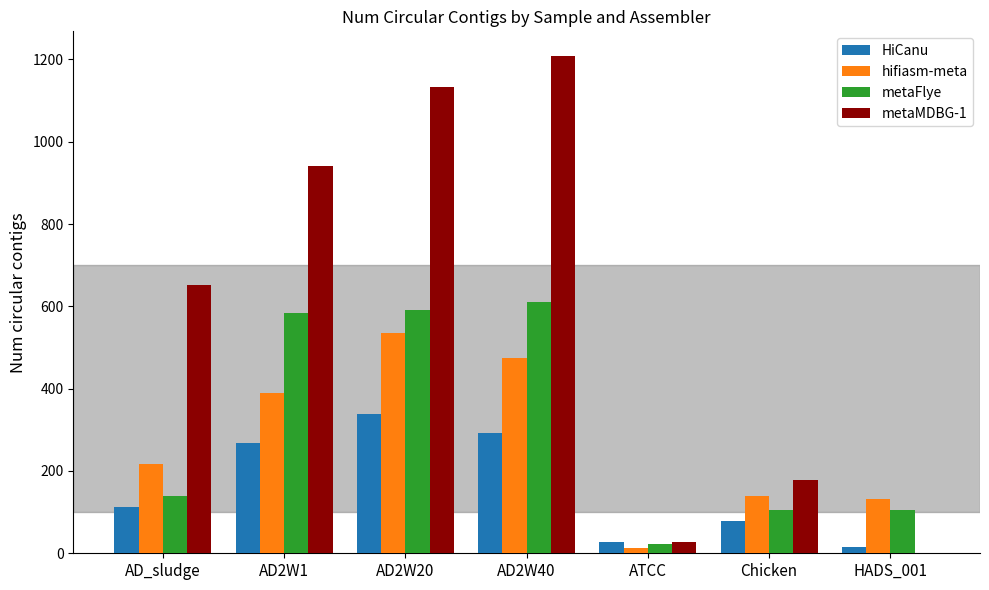

How many groups of bars are there?

7